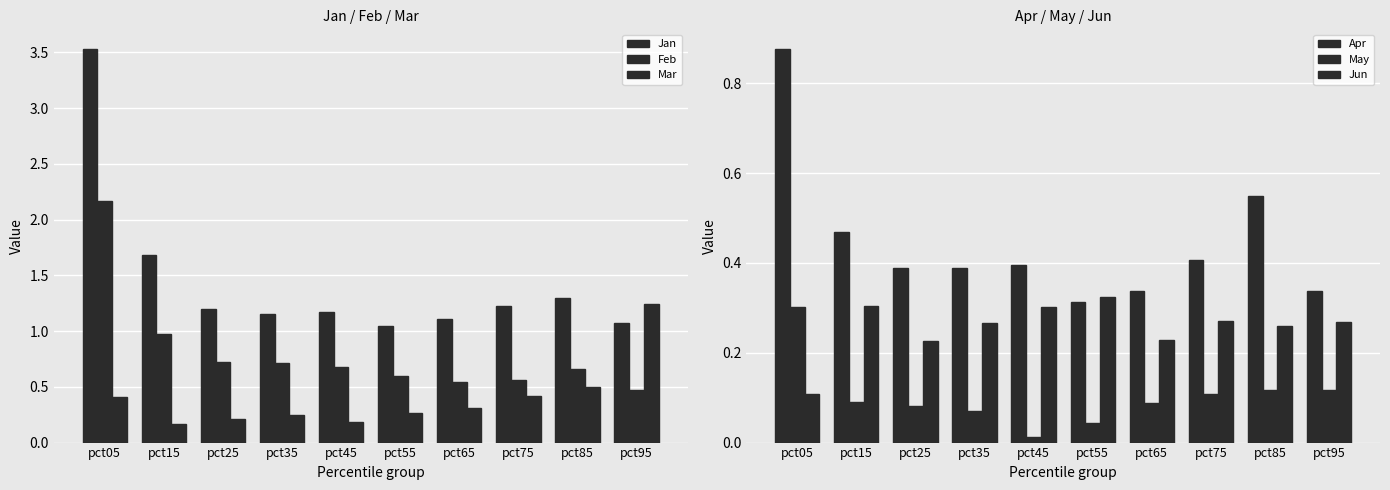

Read the Mar value at pct15.

0.2